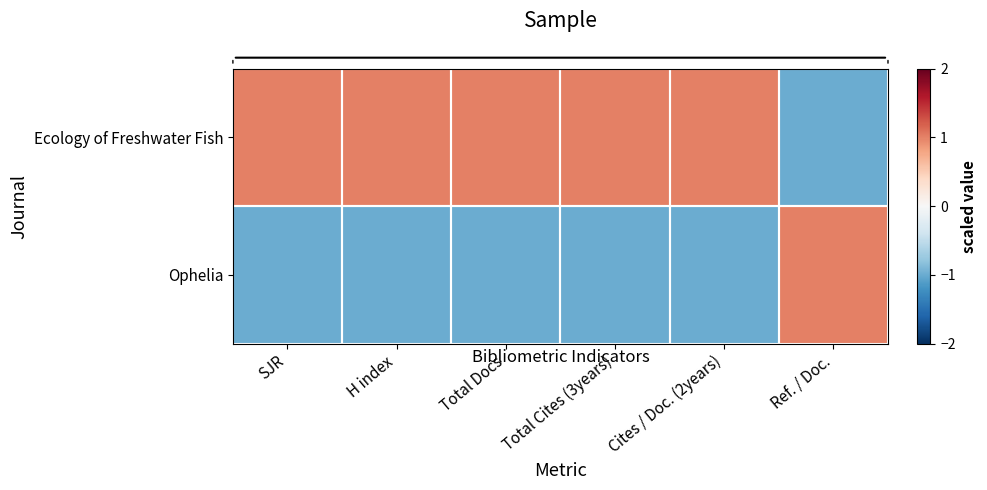

Reading right to left, transcribe all the data shown in this chart.

Ecology of Freshwater Fish: Ref. / Doc.=-1.0	Cites / Doc. (2years)=1.0	Total Cites (3years)=1.0	Total Docs=1.0	H index=1.0	SJR=1.0
Ophelia: Ref. / Doc.=1.0	Cites / Doc. (2years)=-1.0	Total Cites (3years)=-1.0	Total Docs=-1.0	H index=-1.0	SJR=-1.0